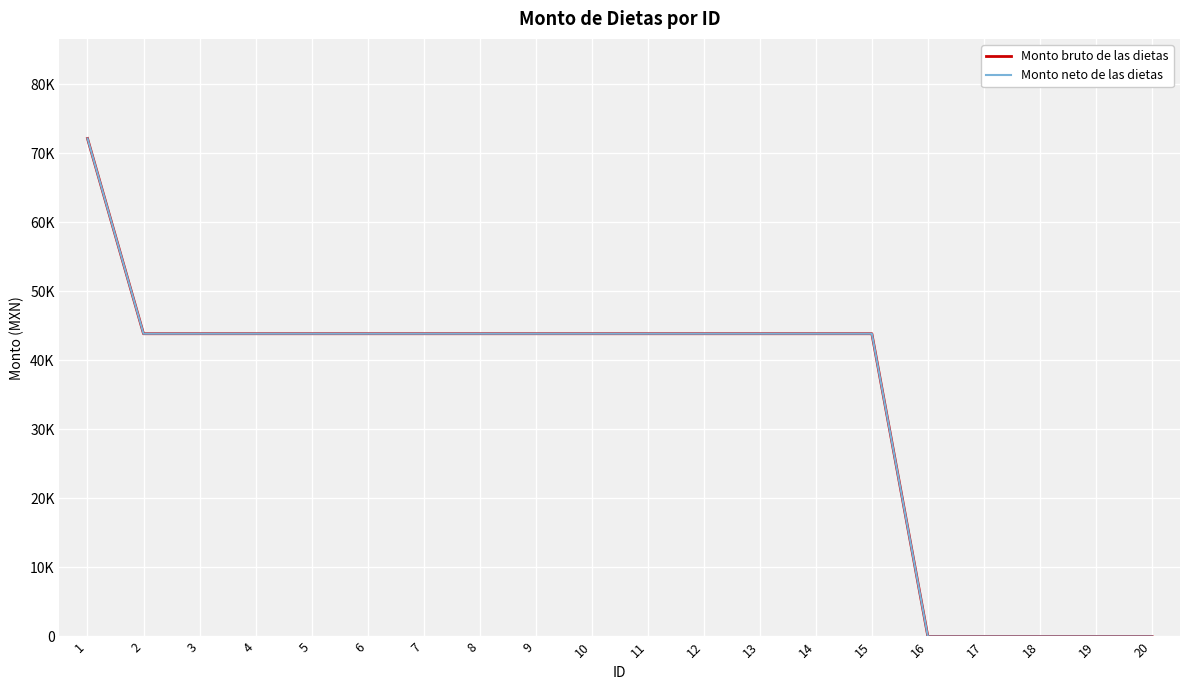

What is the difference between the Monto neto de las dietas values at 16 and 1?

72171.9